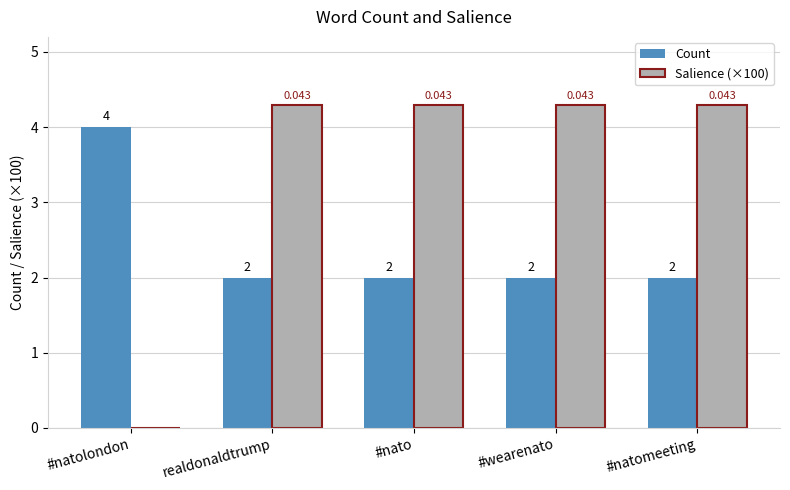

Which series has the largest range (max minus min)?

Salience (×100)